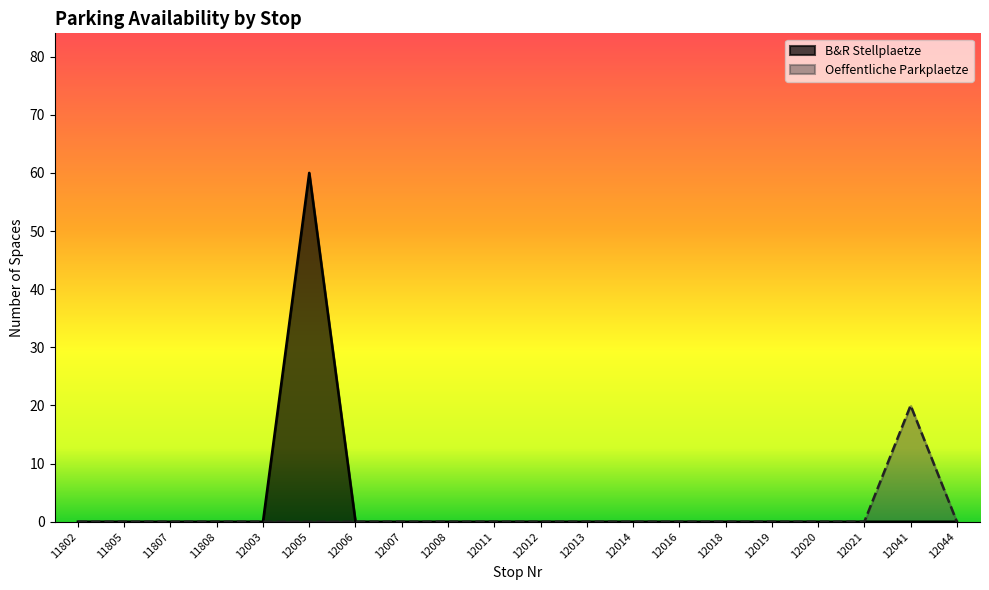

True or false: Oeffentliche Parkplaetze and B&R Stellplaetze intersect in this chart.

False